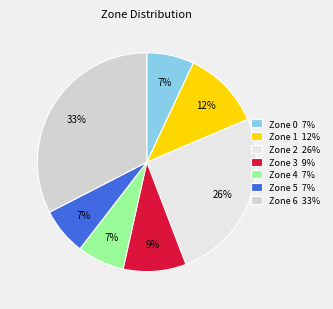

How many segments does this pie chart have?

7